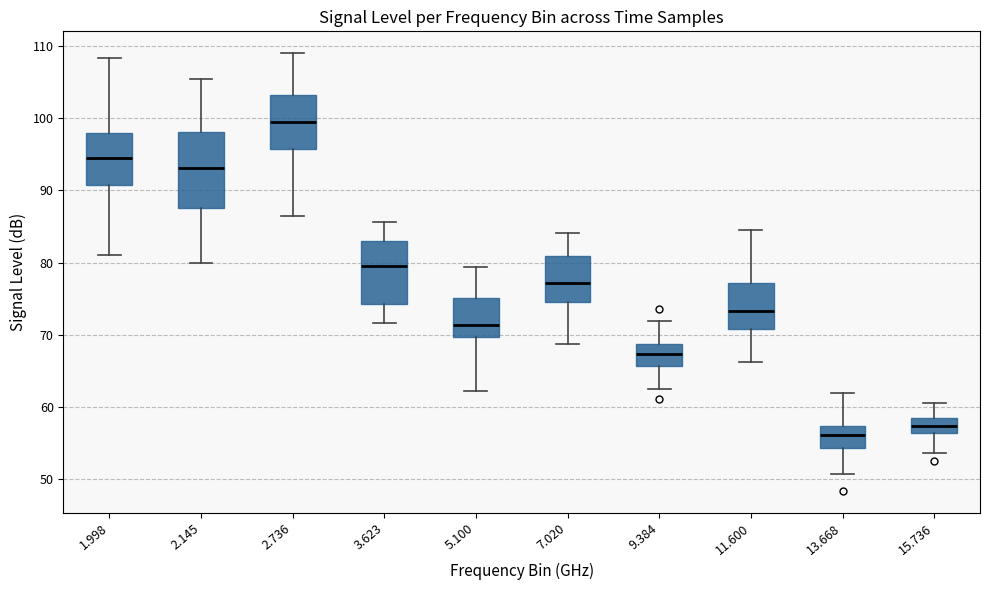

Where does the median line of the box at x = 13.668 sit on the y-axis? The values are not printed on the chart, so give them approximately, as read against the axis.

56